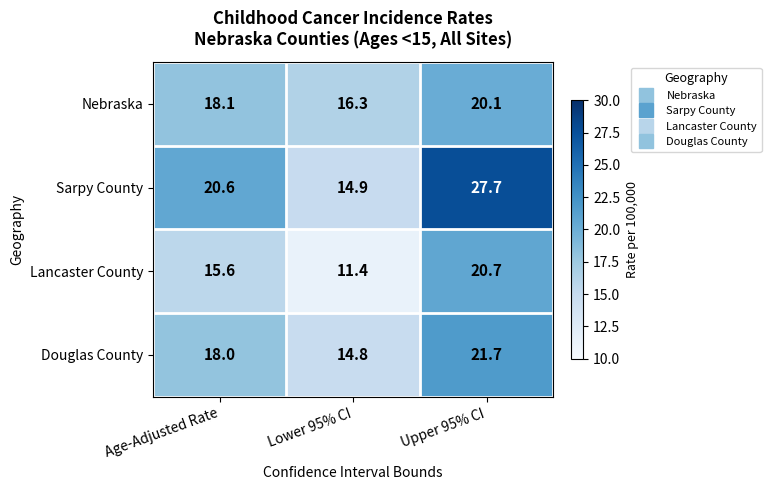

What is the difference between the maximum and minimum values in the Douglas County series?

6.9